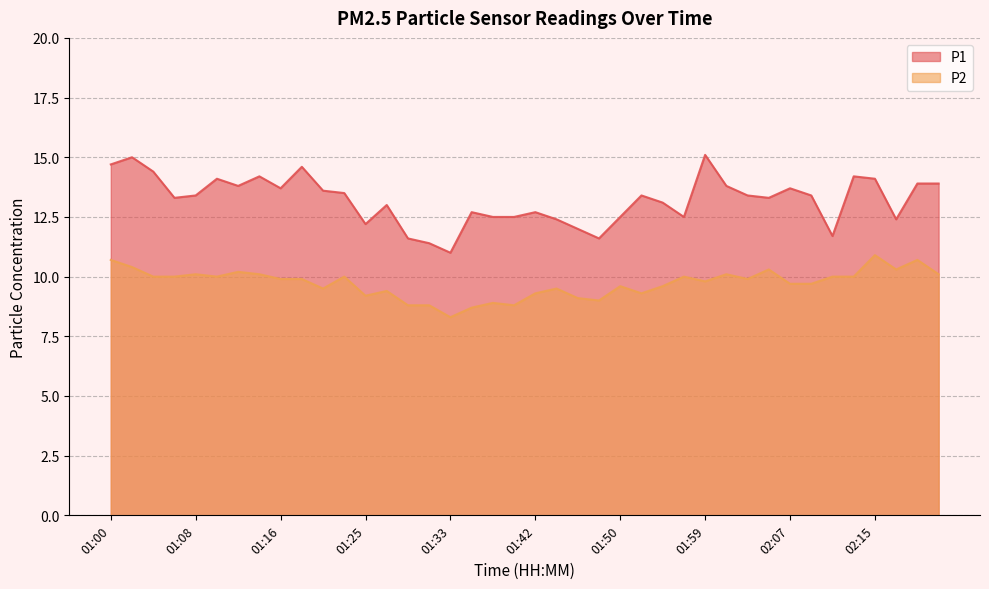

At which category is the sum across all series the highest?

01:00